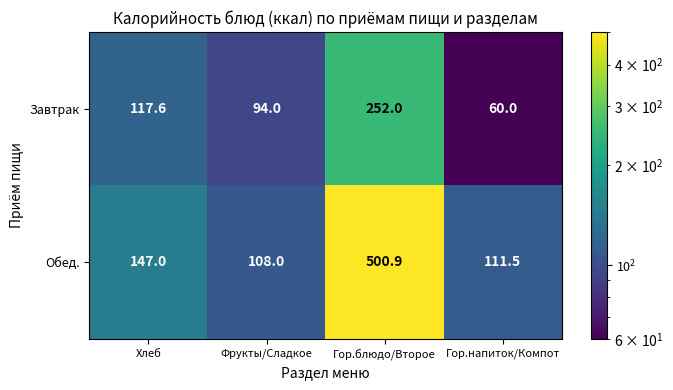

Which series has the widest spread of values?

Обед.